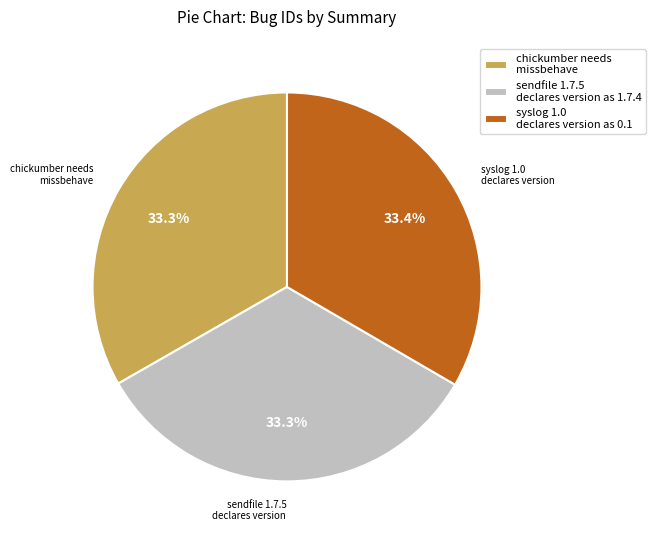

Is chickumber needs missbehave the majority of the pie?

No